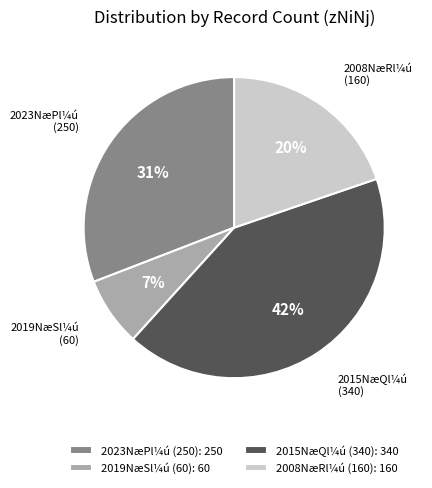

What is the smallest slice in the pie chart?

2019NæSl¼ú (60): 60